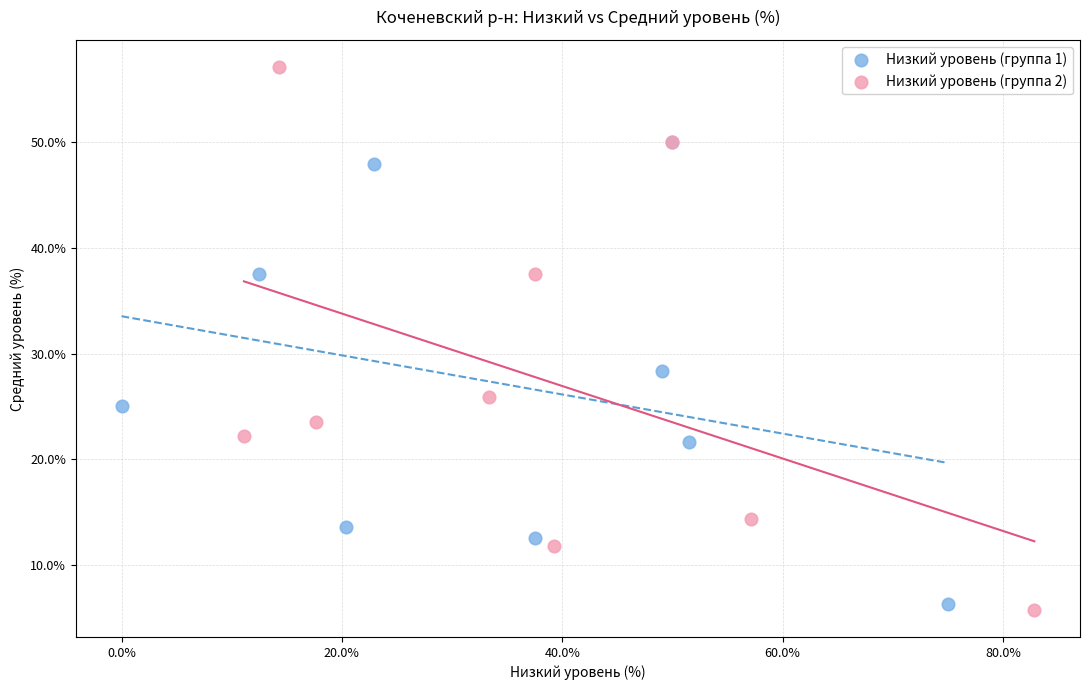

Which series has the largest Y range (max minus min)?

Низкий уровень (группа 2)